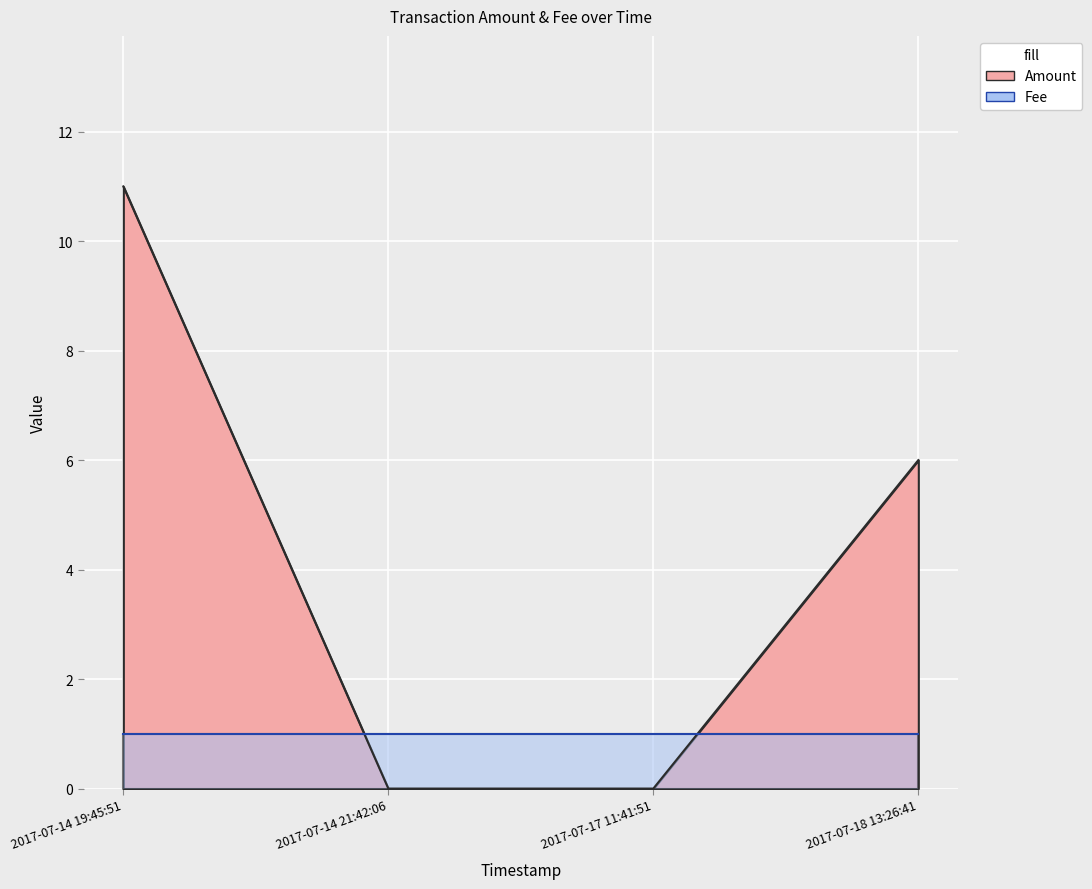

The value of Amount at 2017-07-14 21:42:06 is 0. True or false?

True